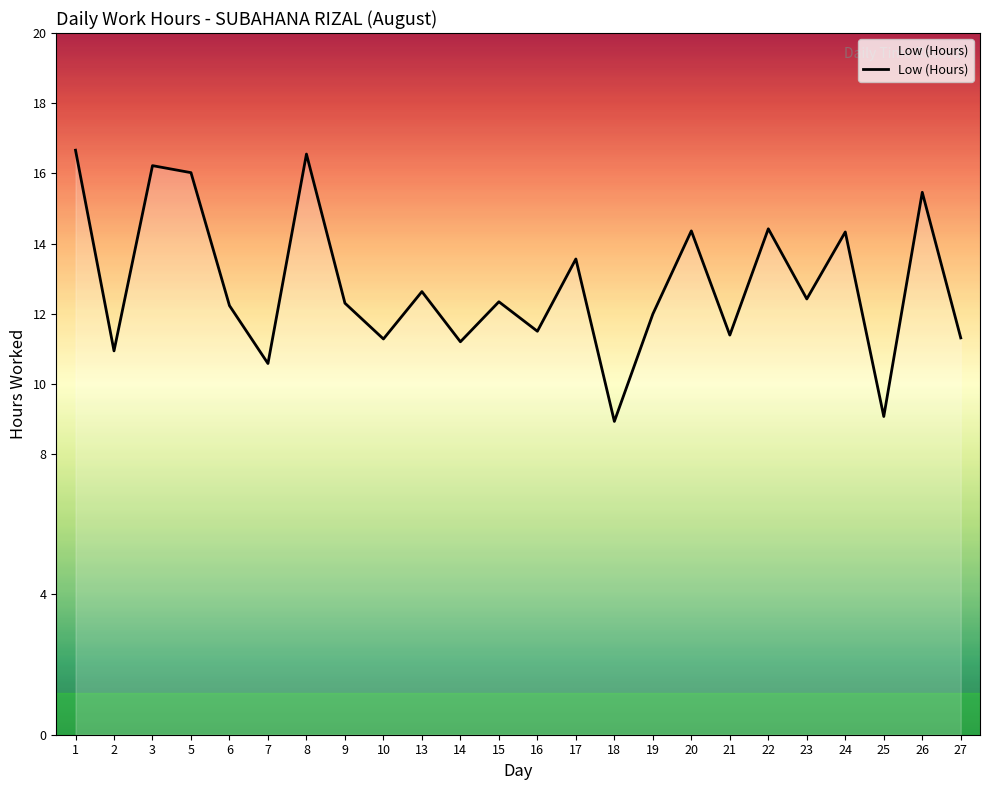

Is it true that the value at 23 is 12.4?

True